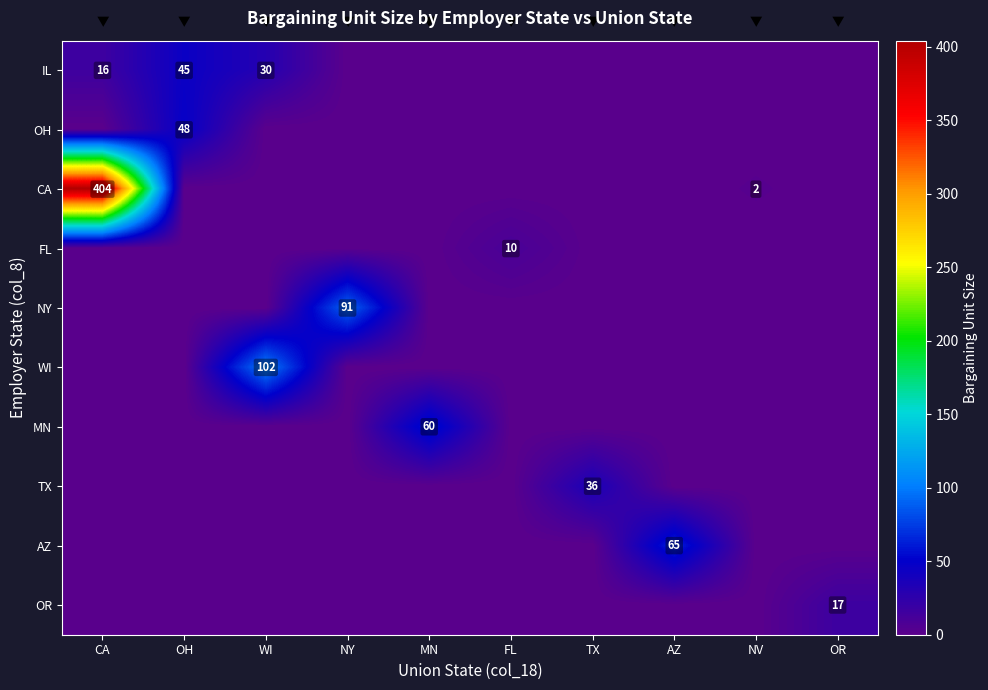

True or false: OH has a value of 64 at OH.

False